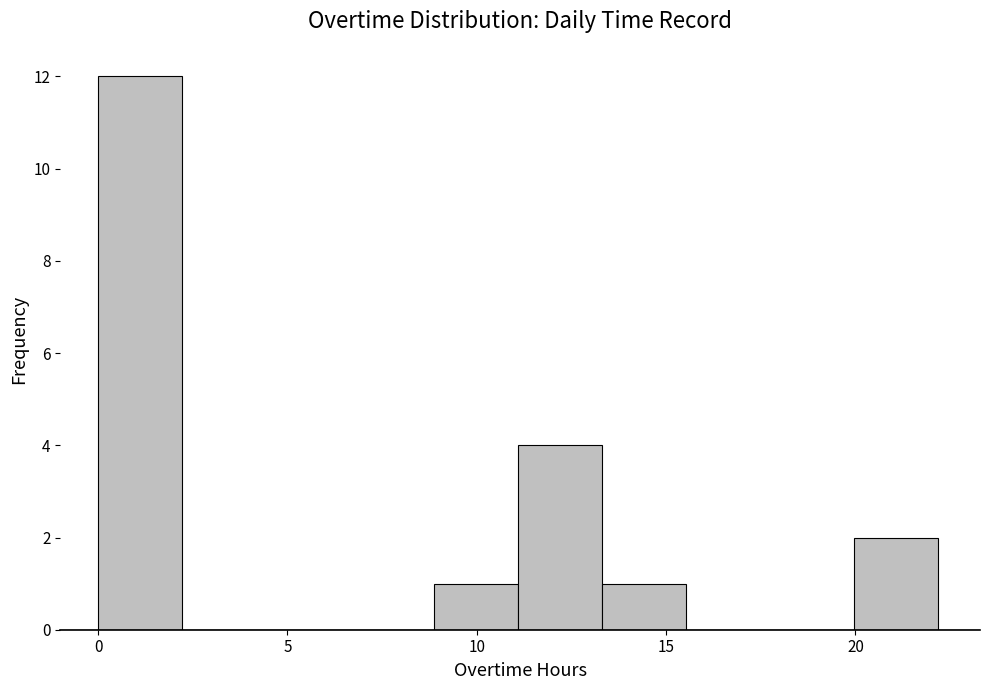

Reading left to right, transcribe this chart: for each bar, give the range it covers on the x-axis and its height. Neither the bar edges nor the heights are printed on the chart, so give them approximately, as read against the axes.

0.0 to 2.0: 12
2.0 to 4.5: 0
4.5 to 6.5: 0
6.5 to 9.0: 0
9.0 to 11.0: 1
11.0 to 13.5: 4
13.5 to 15.5: 1
15.5 to 17.5: 0
17.5 to 20.0: 0
20.0 to 22.0: 2